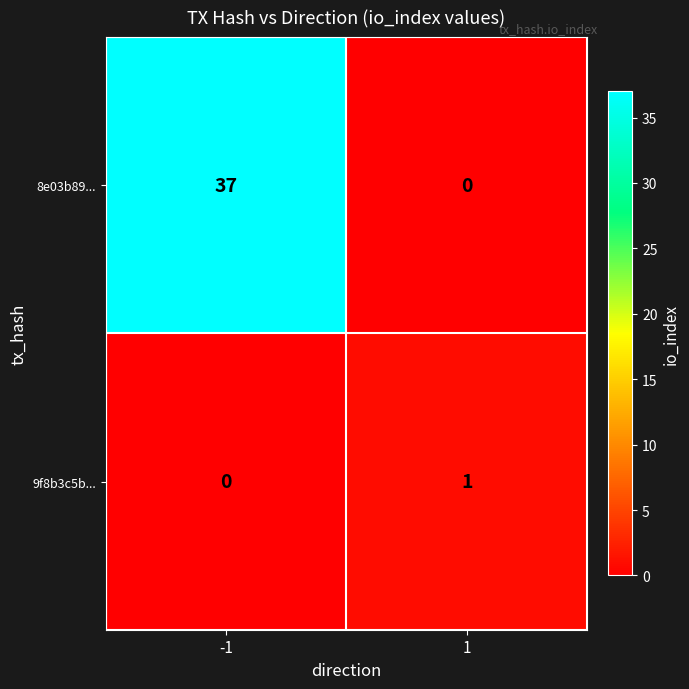

Which series has the widest spread of values?

8e03b89...